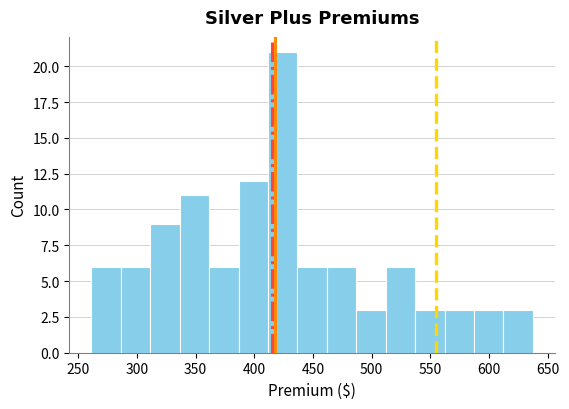

Reading left to right, list every bar in this chart as the range it spans on the x-axis followed by its height. Neither the bar edges nor the heights are printed on the chart, so give them approximately, as read against the axes.

260 to 285: 6
285 to 310: 6
310 to 335: 9
335 to 360: 11
360 to 385: 6
385 to 410: 12
410 to 435: 21
435 to 460: 6
460 to 485: 6
485 to 510: 3
510 to 535: 6
535 to 560: 3
560 to 585: 3
585 to 610: 3
610 to 635: 3